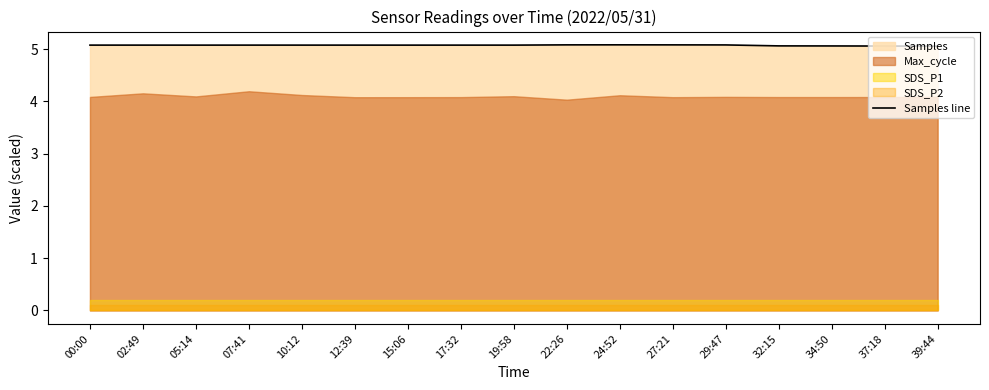

At which label is the value closest to 5?

39:44